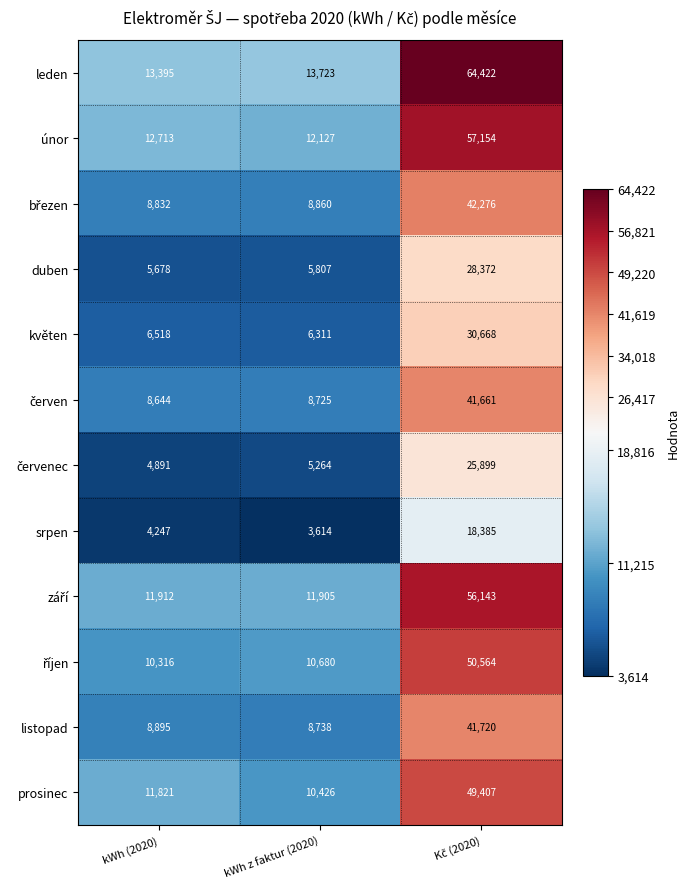

What is the smallest value displayed?

3614